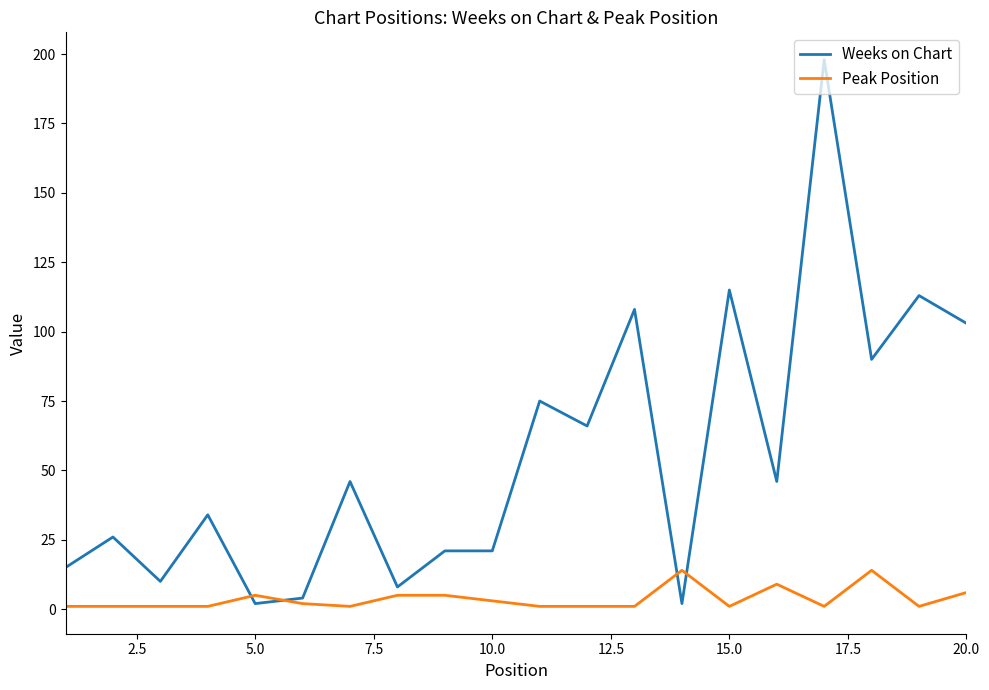

What are all the series names shown in the legend?

Weeks on Chart, Peak Position